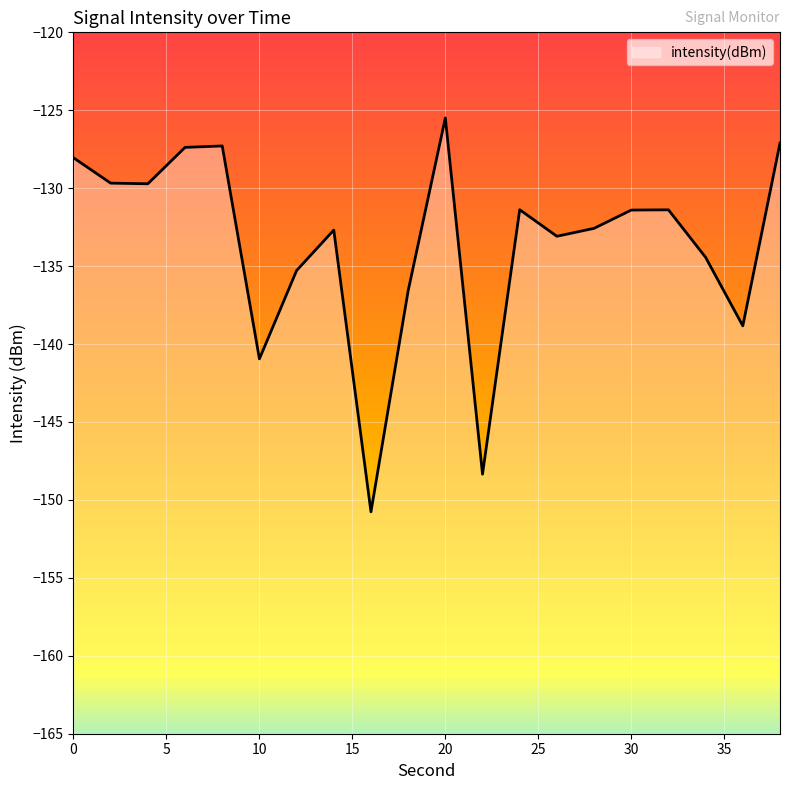

The value at 22 is -148.3. True or false?

True